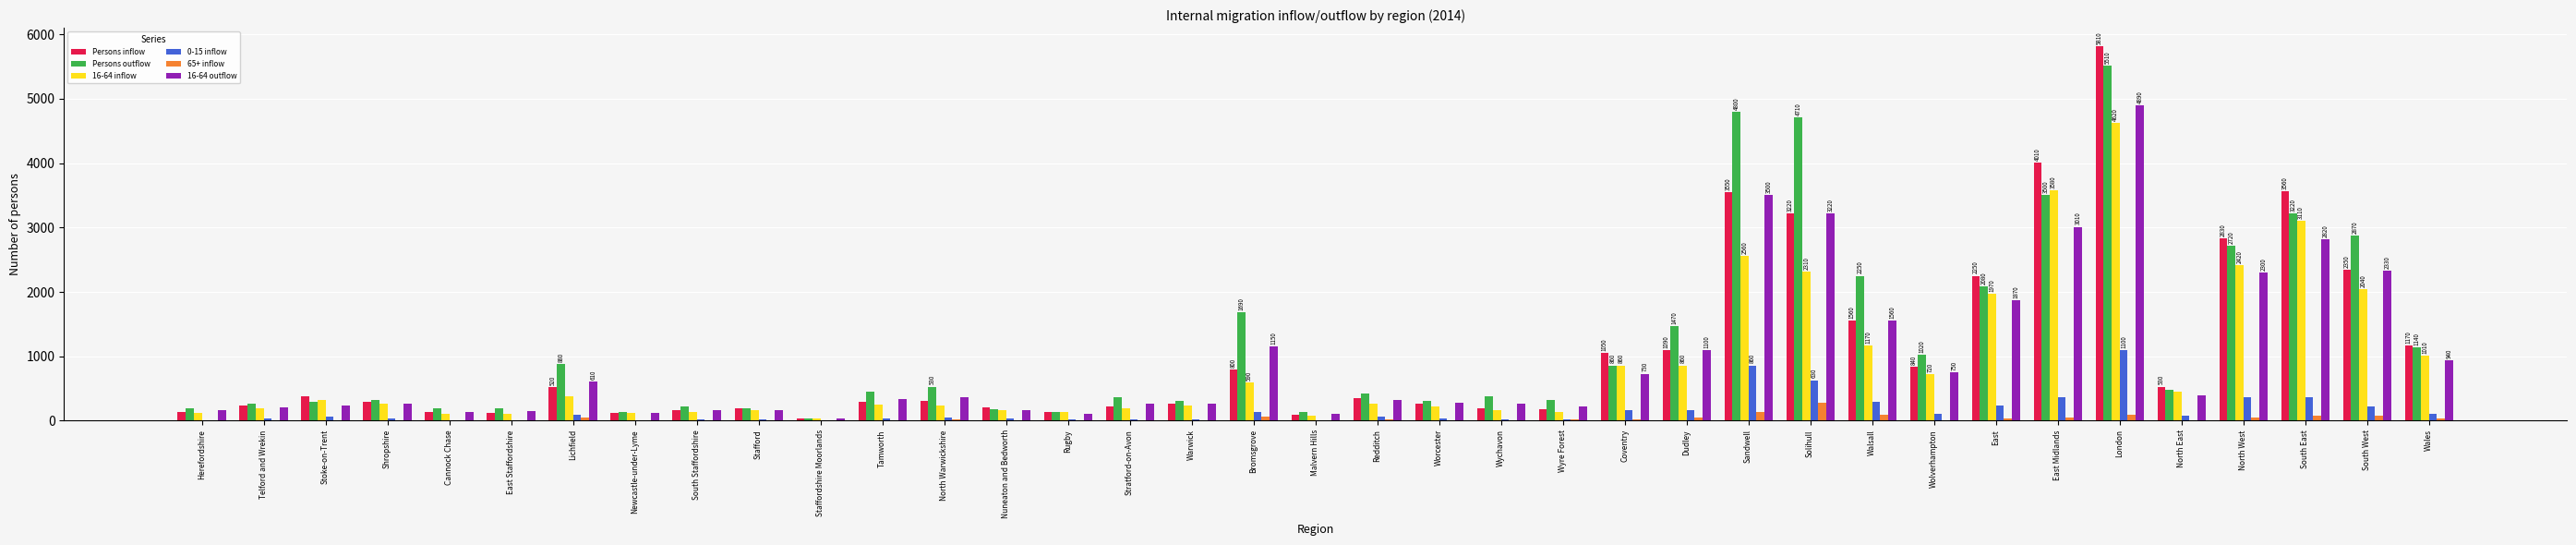

At which label does 16-64 outflow first exceed 320?

Lichfield